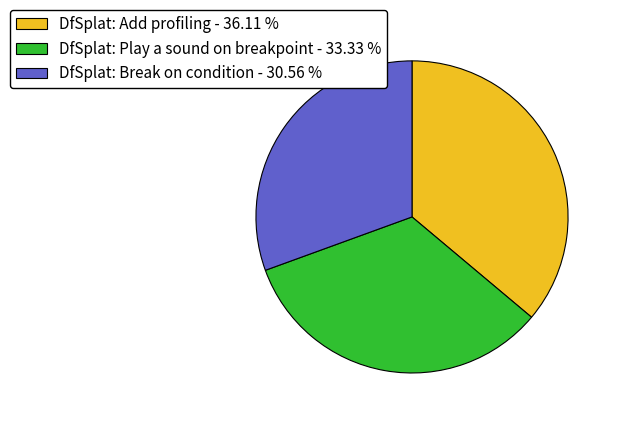

Is it true that DfSplat: Add profiling is 36% of the pie?

True